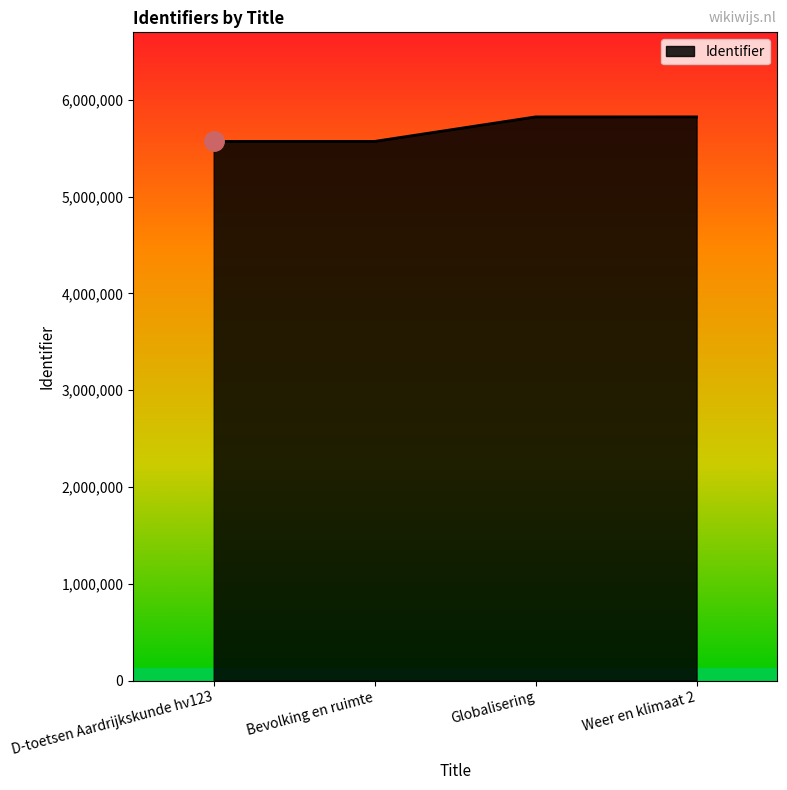

The chart shows a value of 5571510 at Bevolking en ruimte. True or false?

True